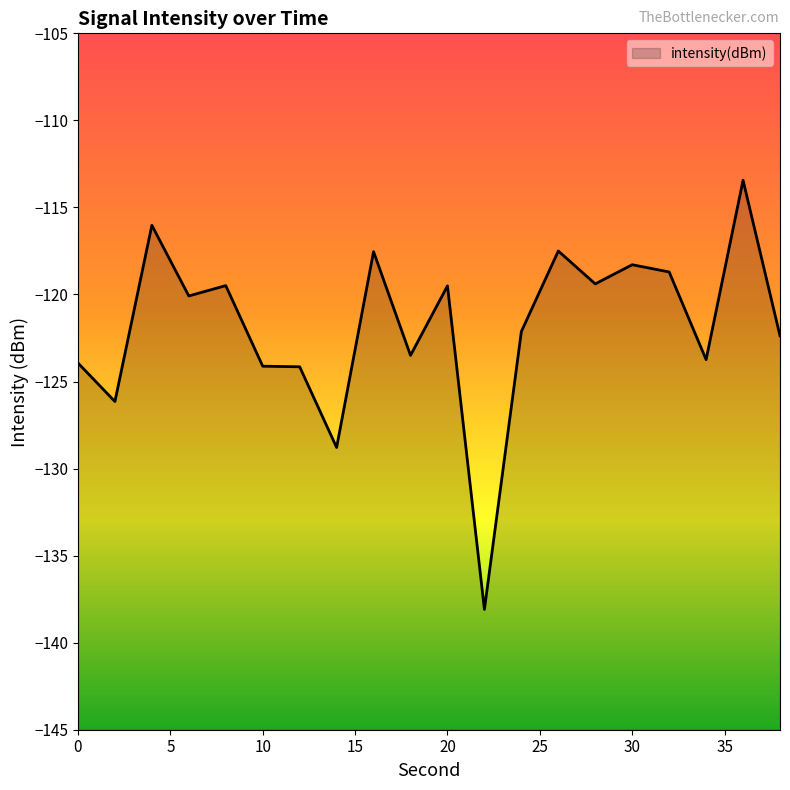

What is the approximate value at 28?

-119.4